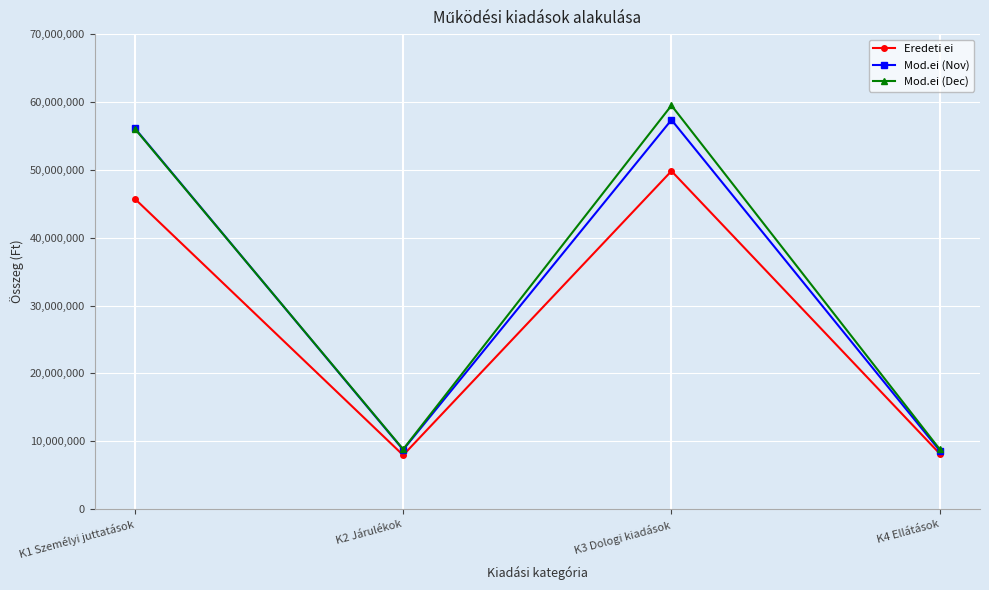

How many data points in Mod.ei (Nov) are less than 56124558?

2